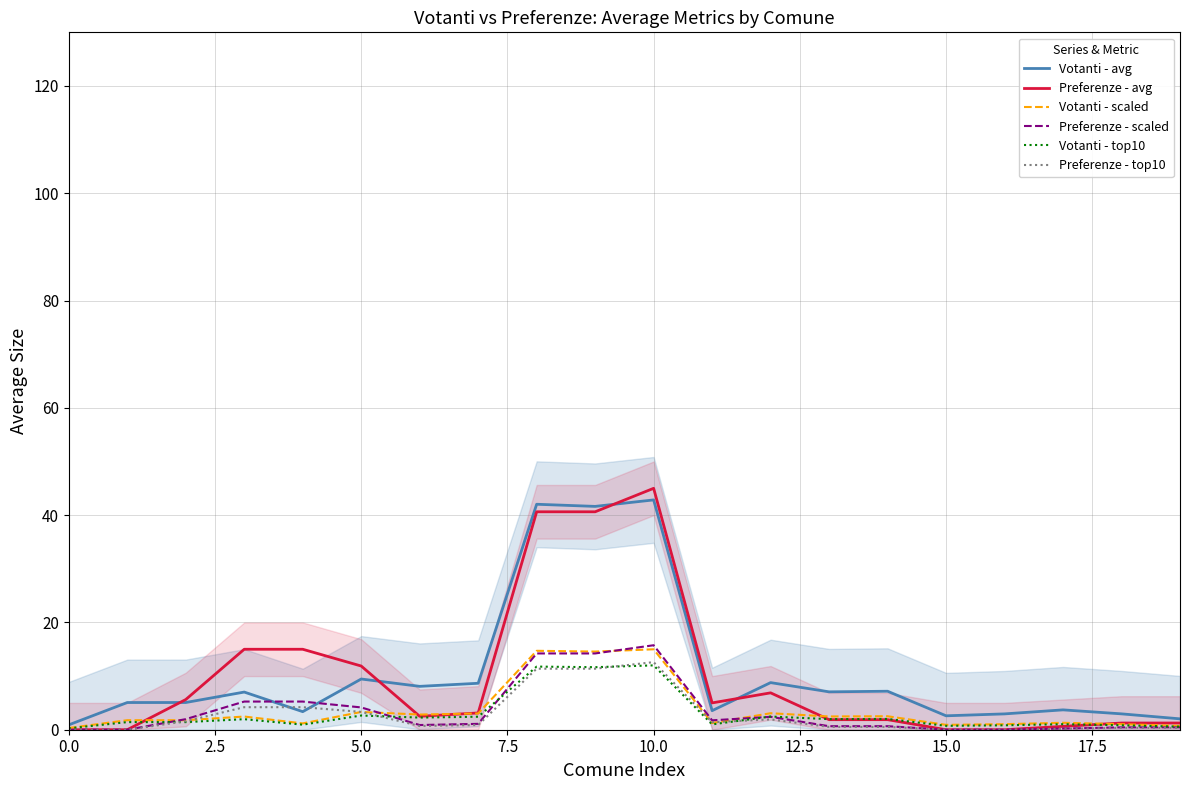

Is this an area chart (filled region under the line)?

No